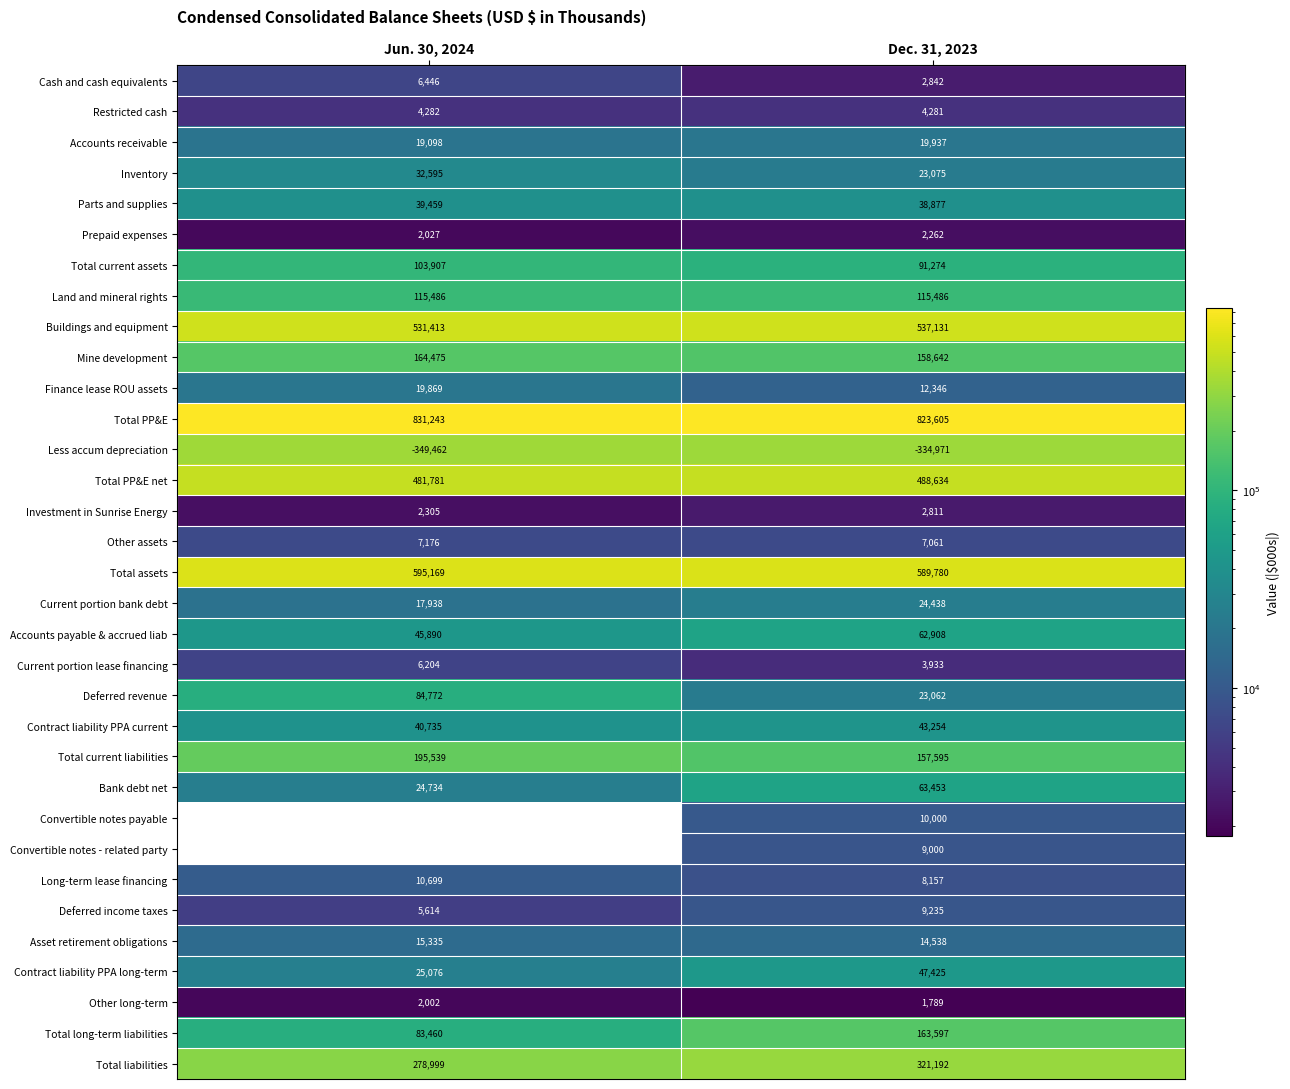

Which label corresponds to the largest value in the chart?

Jun. 30, 2024